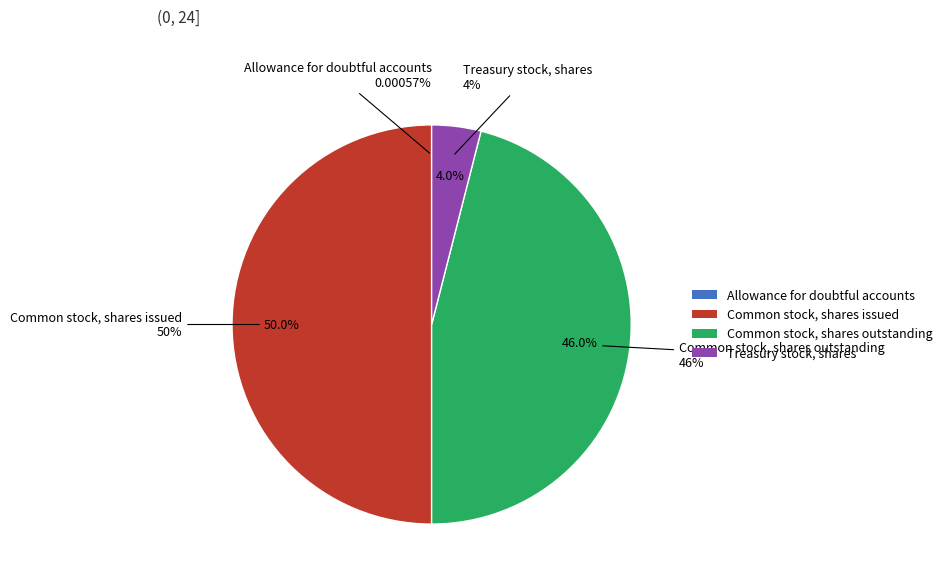

To the nearest percent, what is the difference between the Common stock, shares issued and Treasury stock, shares slice percentages?

46%